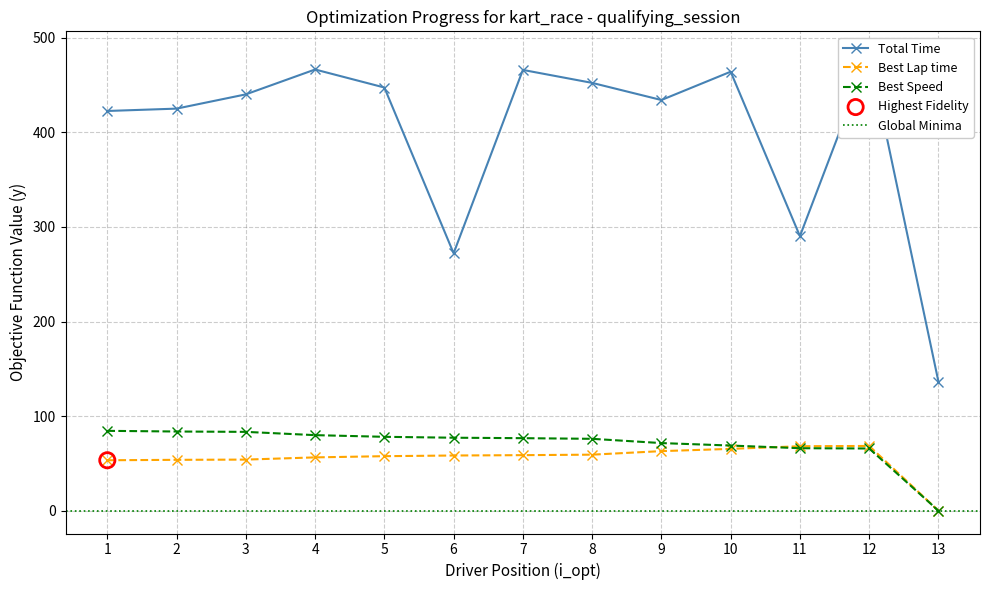

Which series contains the lowest Y value?

Best Lap time